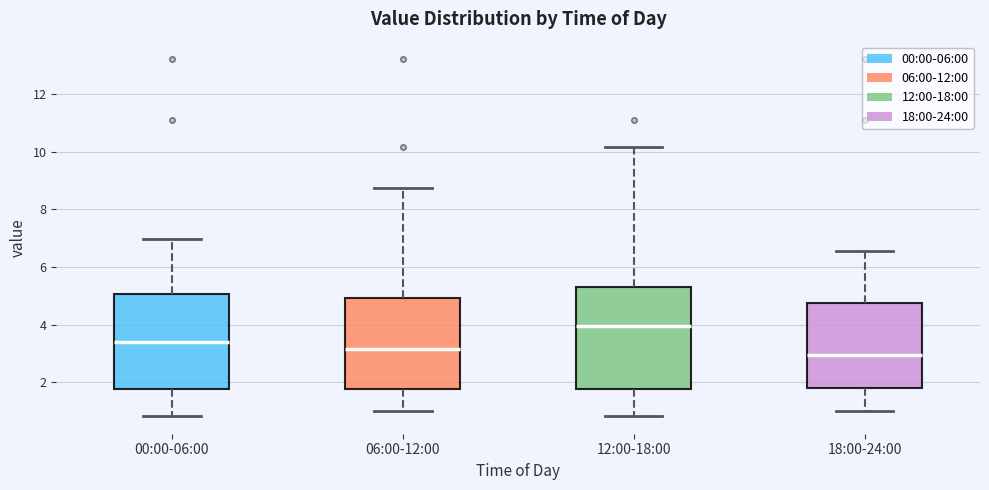

Which box is the tallest, from its lower edge to its upper edge?

12:00-18:00